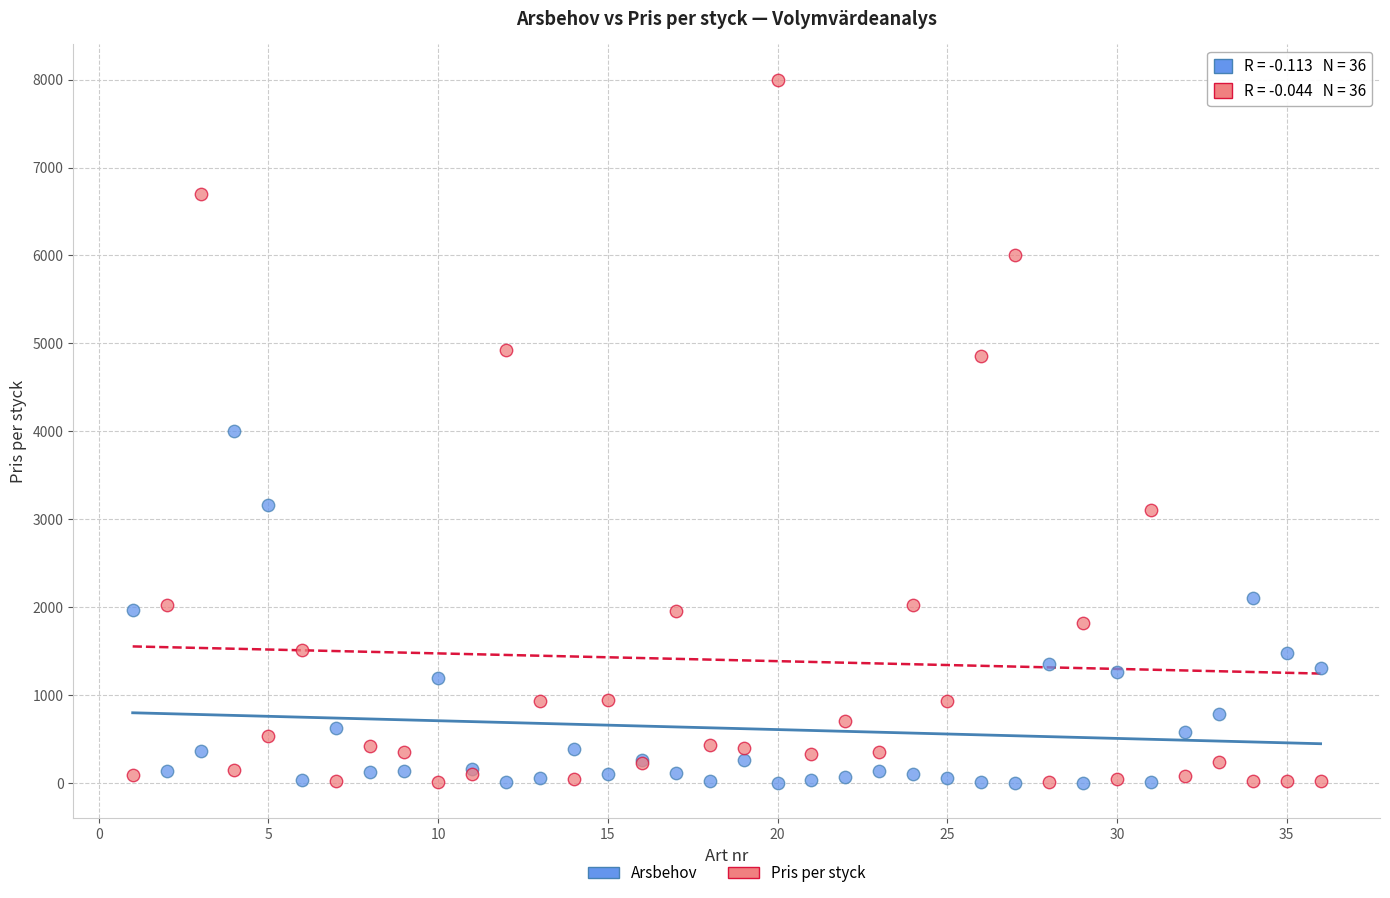

Which series contains the highest Y value?

Pris per styck